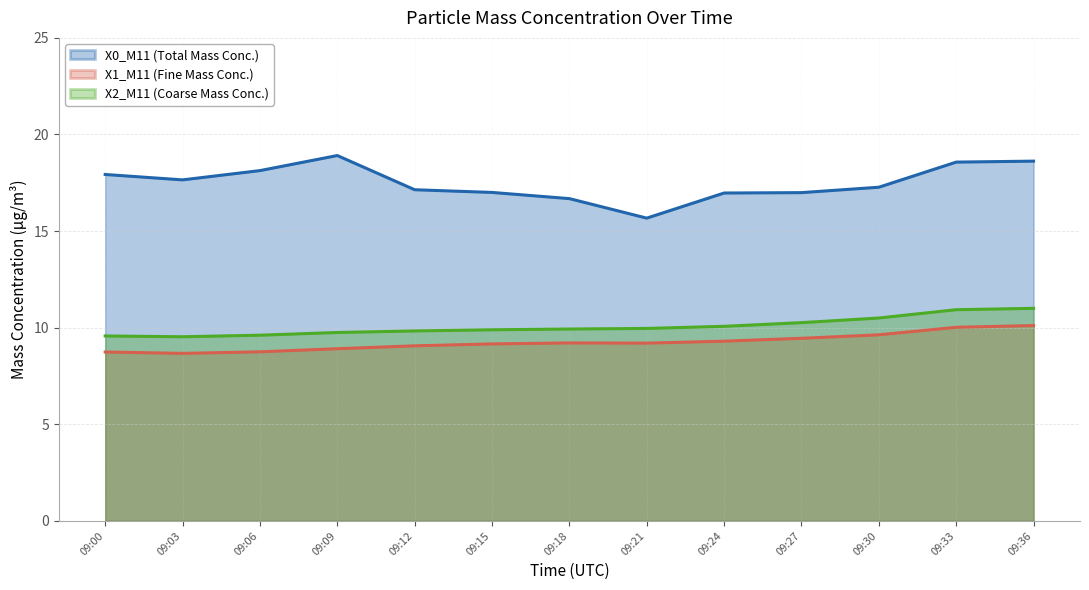

At 09:27, list the series in order from smallest to largest.

X1_M11 (Fine Mass Conc.), X2_M11 (Coarse Mass Conc.), X0_M11 (Total Mass Conc.)